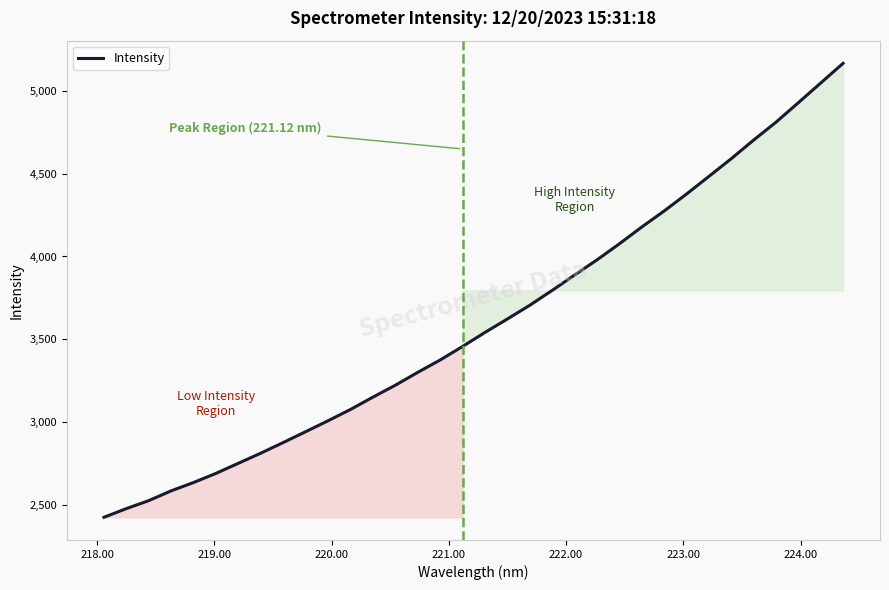

What is the maximum value shown in the chart?

5165.3